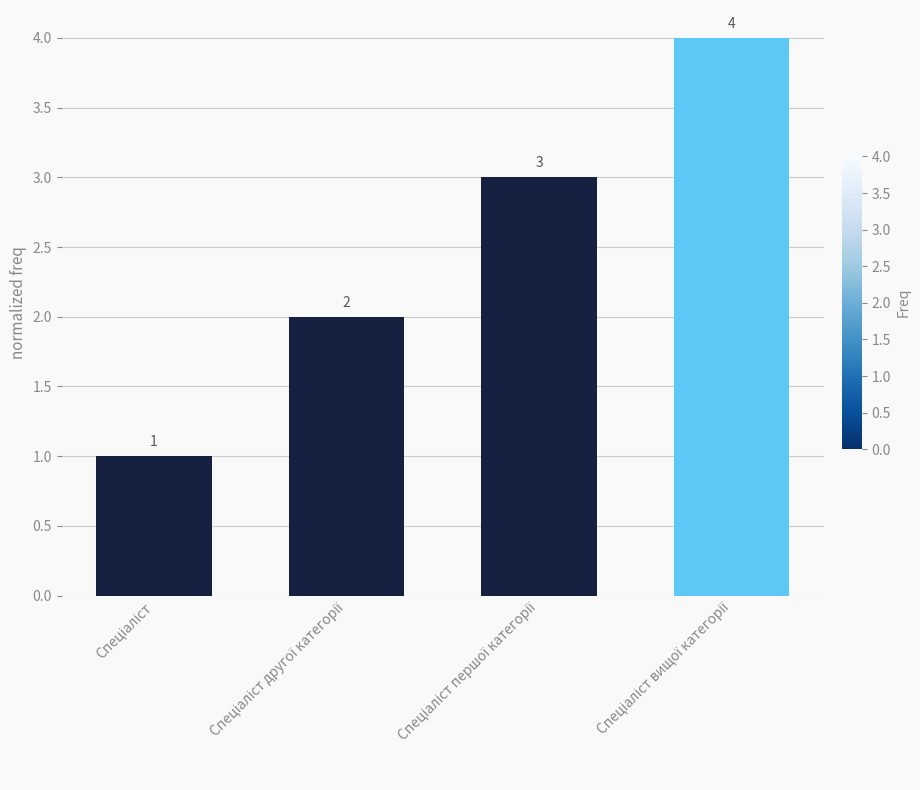

How many data points does each series have?

4